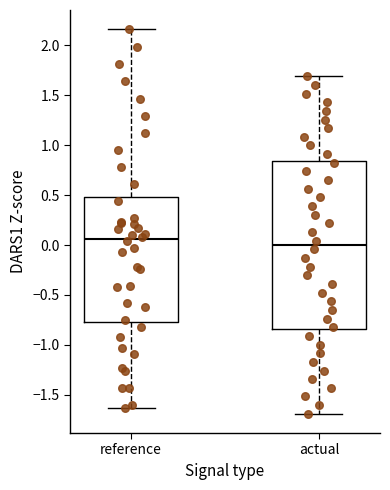

Which box is the tallest, from its lower edge to its upper edge?

actual